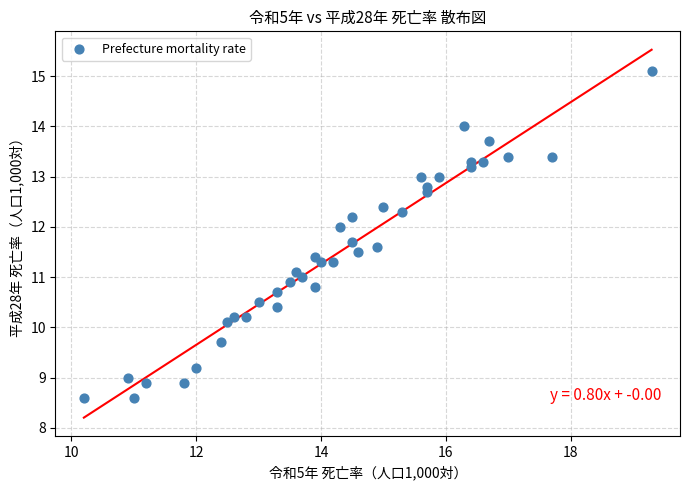

What is the range of X values (max minus min)?

9.1